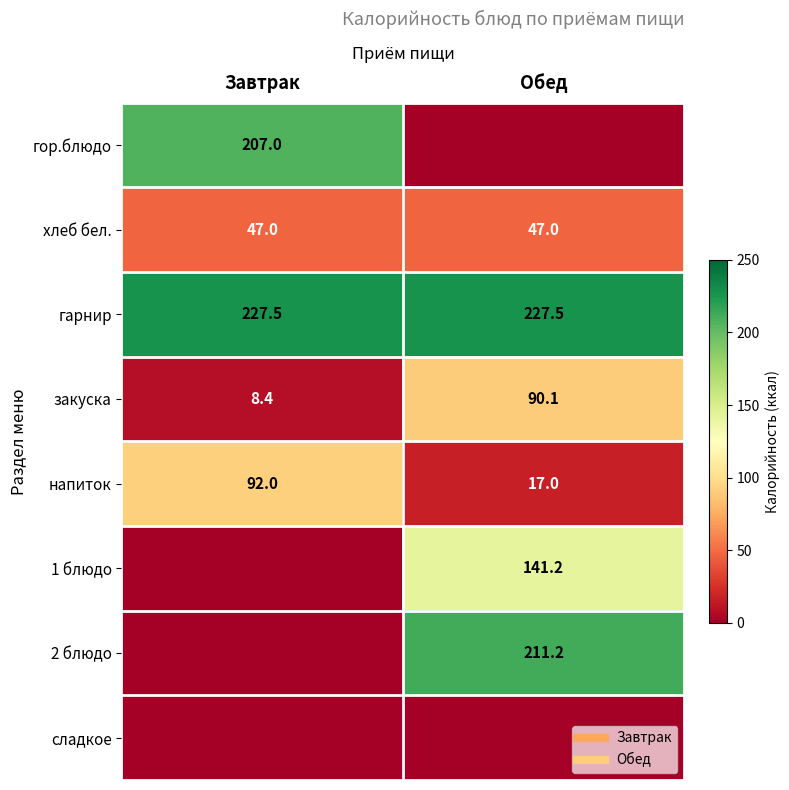

Between Завтрак and Обед, which series saw the biggest shift?

2 блюдо